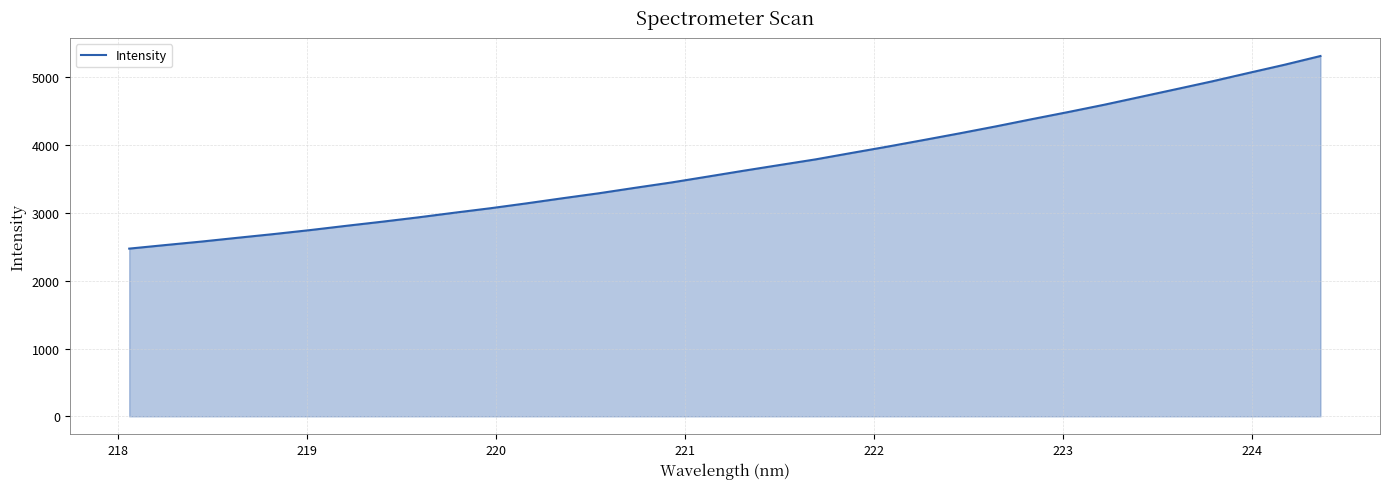

What is the smallest value displayed?

2473.7